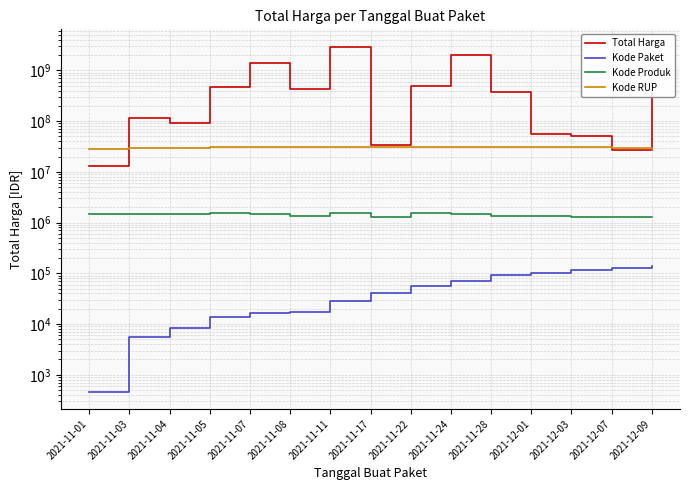

Which series has the largest total across all categories?

Total Harga